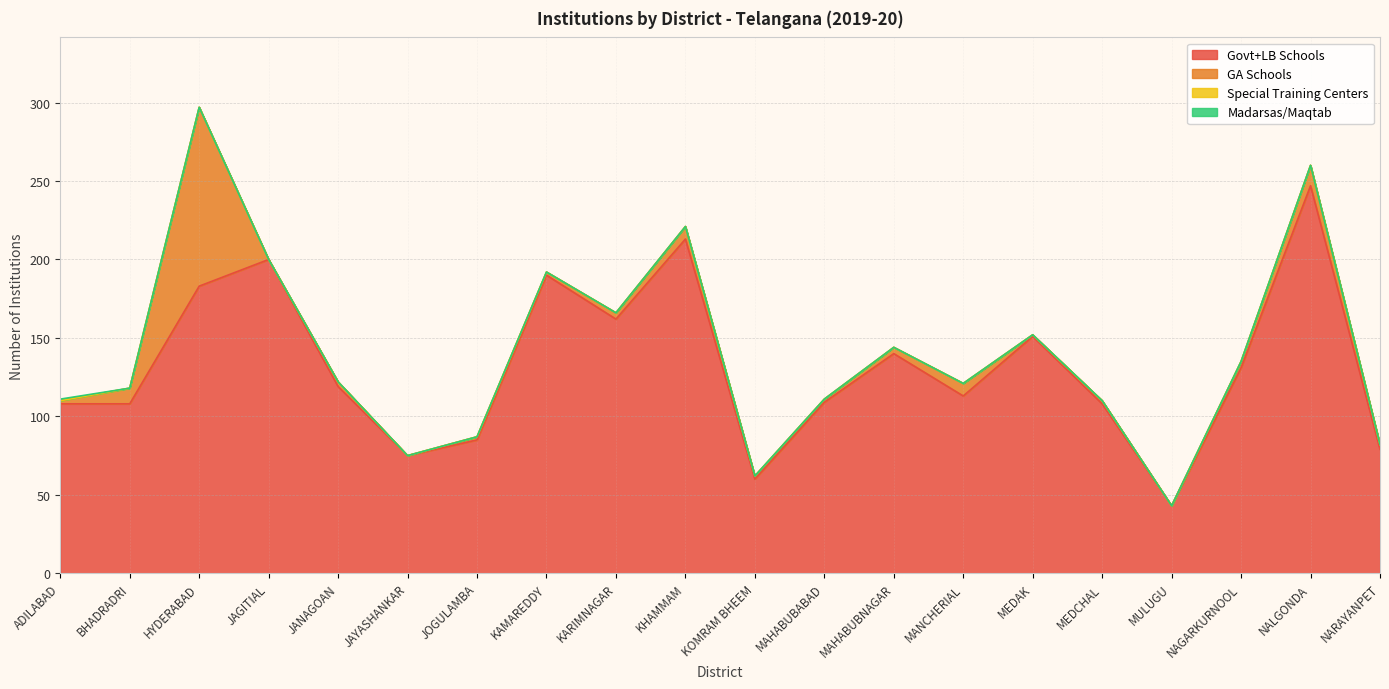

Reading left to right, transcribe all the data shown in this chart.

Govt+LB Schools: ADILABAD=108	BHADRADRI=108	HYDERABAD=183	JAGITIAL=200	JANAGOAN=119	JAYASHANKAR=75	JOGULAMBA=85	KAMAREDDY=190	KARIMNAGAR=162	KHAMMAM=213	KOMRAM BHEEM=60	MAHABUBABAD=109	MAHABUBNAGAR=140	MANCHERIAL=113	MEDAK=151	MEDCHAL=108	MULUGU=43	NAGARKURNOOL=131	NALGONDA=247	NARAYANPET=79
GA Schools: ADILABAD=2	BHADRADRI=10	HYDERABAD=114	JAGITIAL=0	JANAGOAN=3	JAYASHANKAR=0	JOGULAMBA=2	KAMAREDDY=2	KARIMNAGAR=4	KHAMMAM=8	KOMRAM BHEEM=2	MAHABUBABAD=2	MAHABUBNAGAR=4	MANCHERIAL=8	MEDAK=1	MEDCHAL=2	MULUGU=0	NAGARKURNOOL=4	NALGONDA=13	NARAYANPET=3
Special Training Centers: ADILABAD=0	BHADRADRI=0	HYDERABAD=0	JAGITIAL=0	JANAGOAN=0	JAYASHANKAR=0	JOGULAMBA=0	KAMAREDDY=0	KARIMNAGAR=0	KHAMMAM=0	KOMRAM BHEEM=0	MAHABUBABAD=0	MAHABUBNAGAR=0	MANCHERIAL=0	MEDAK=0	MEDCHAL=0	MULUGU=0	NAGARKURNOOL=0	NALGONDA=0	NARAYANPET=0
Madarsas/Maqtab: ADILABAD=1	BHADRADRI=0	HYDERABAD=0	JAGITIAL=0	JANAGOAN=0	JAYASHANKAR=0	JOGULAMBA=0	KAMAREDDY=0	KARIMNAGAR=0	KHAMMAM=0	KOMRAM BHEEM=0	MAHABUBABAD=0	MAHABUBNAGAR=0	MANCHERIAL=0	MEDAK=0	MEDCHAL=0	MULUGU=0	NAGARKURNOOL=0	NALGONDA=0	NARAYANPET=0